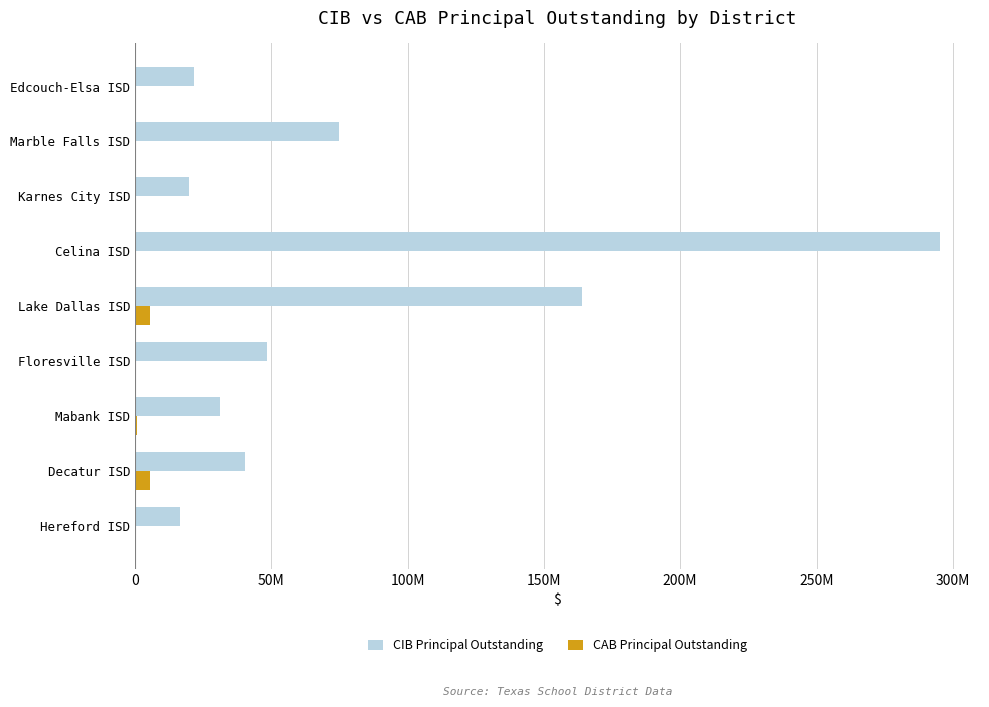

Which series has the widest spread of values?

CIB Principal Outstanding